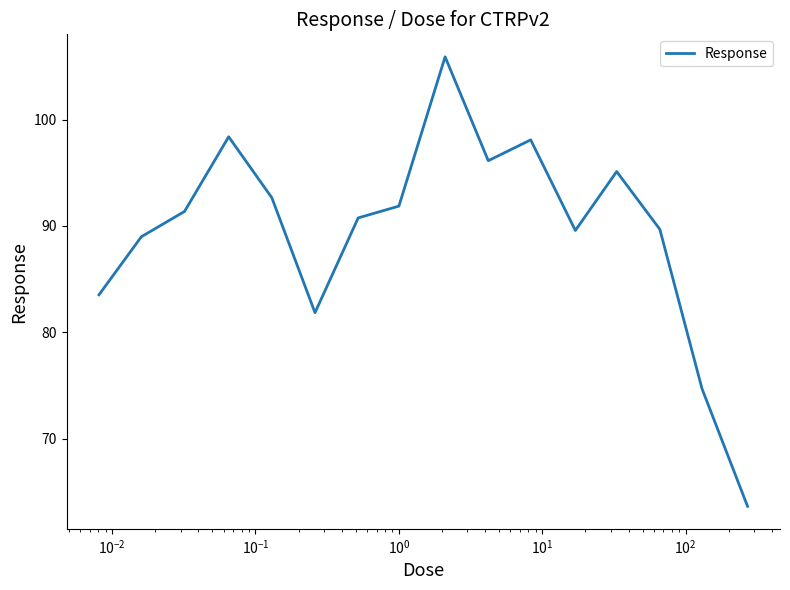

What is the maximum value shown in the chart?

105.9